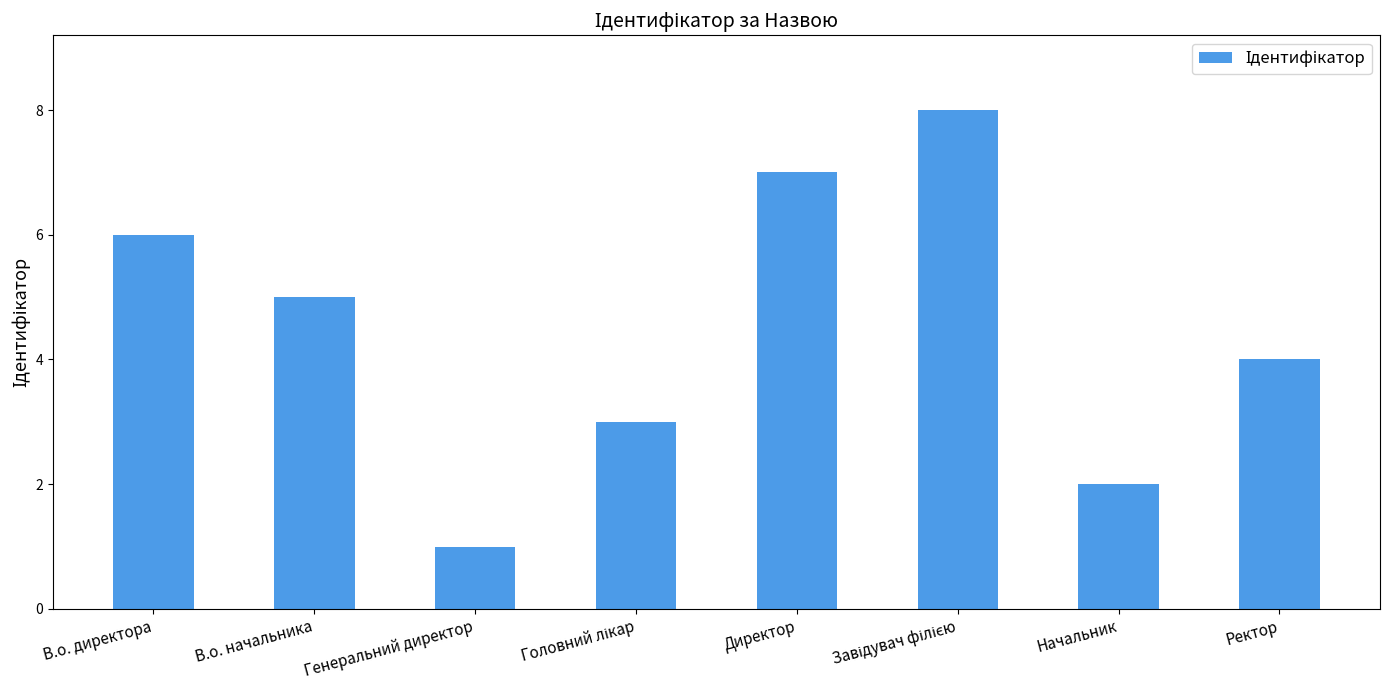

How many values are between 3 and 7?

5